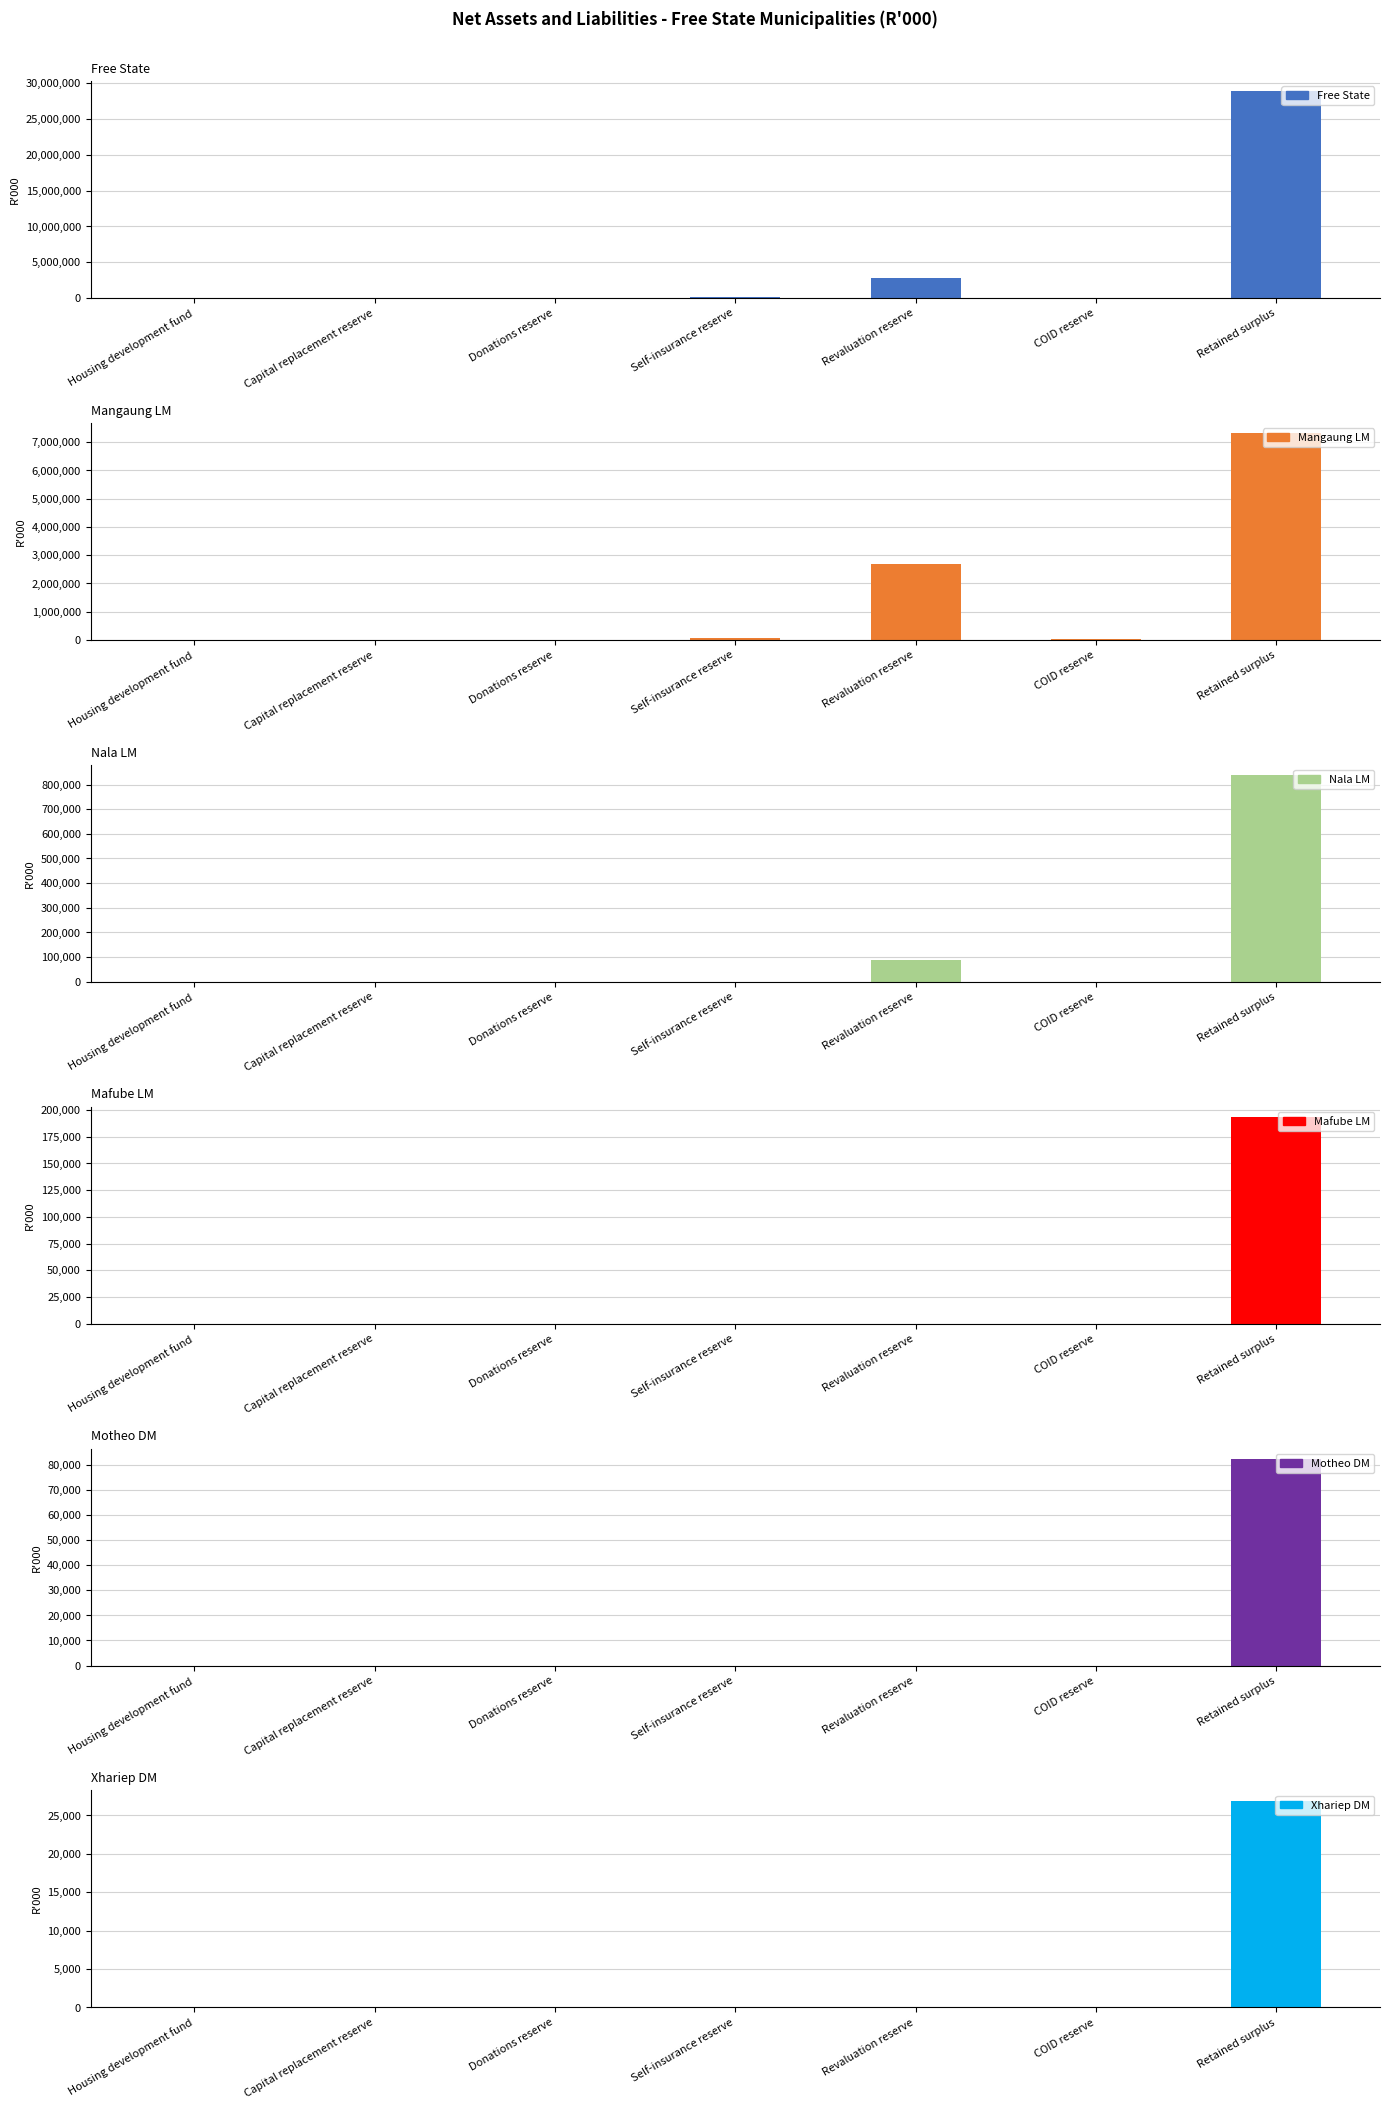

What is the difference between the maximum and minimum values in the Motheo DM series?

82357